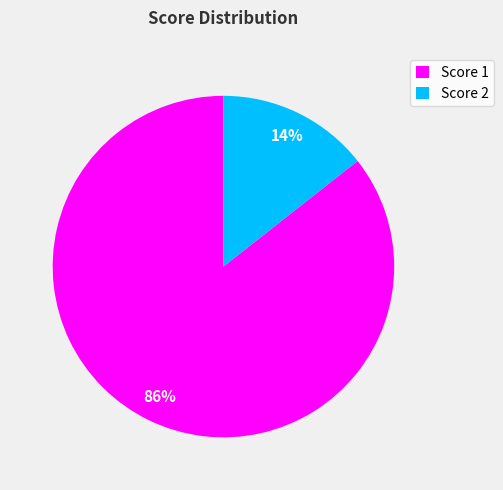

Rank the categories by value from lowest to highest.

Score 2, Score 1